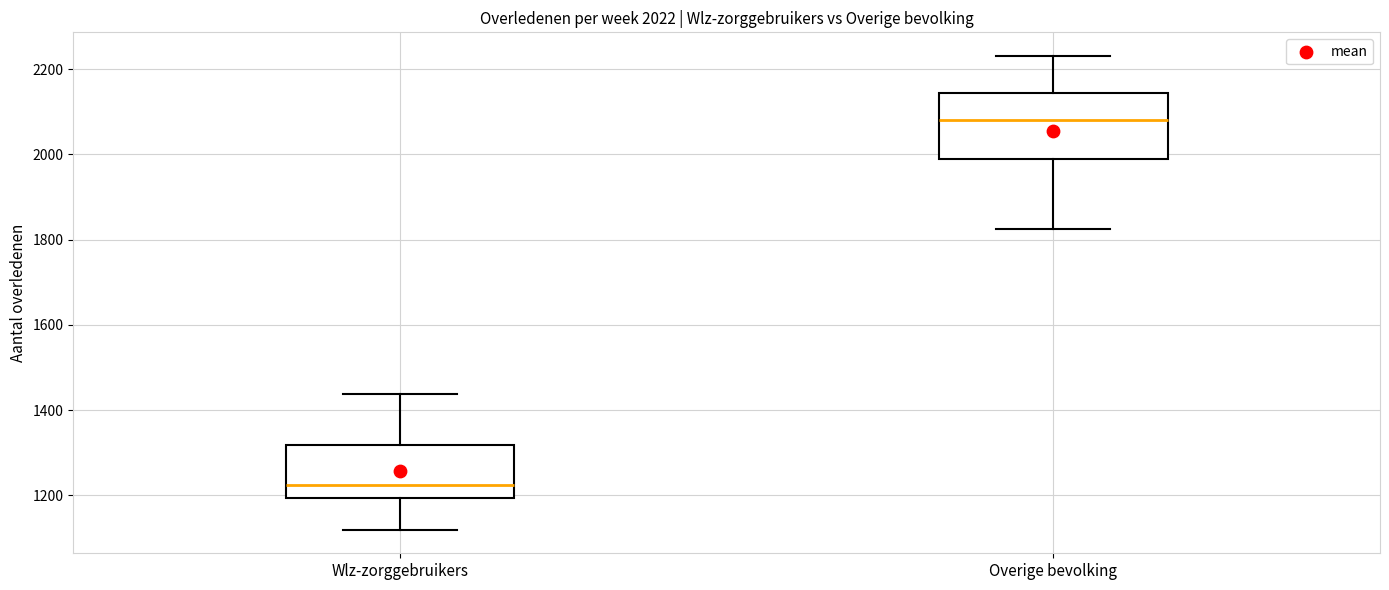

Which box is the tallest, from its lower edge to its upper edge?

Overige bevolking